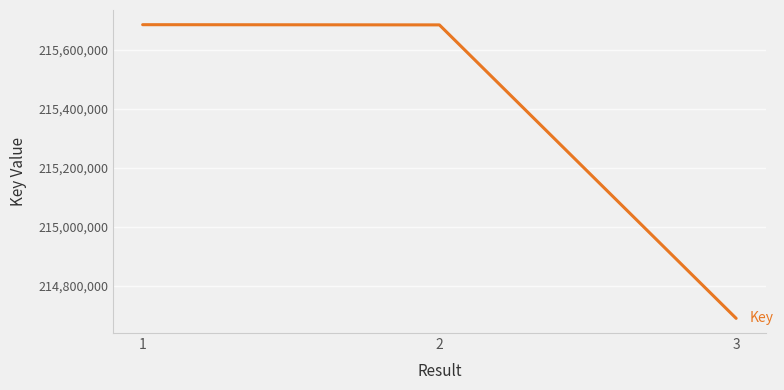

At which label is the value closest to 215186862?

2